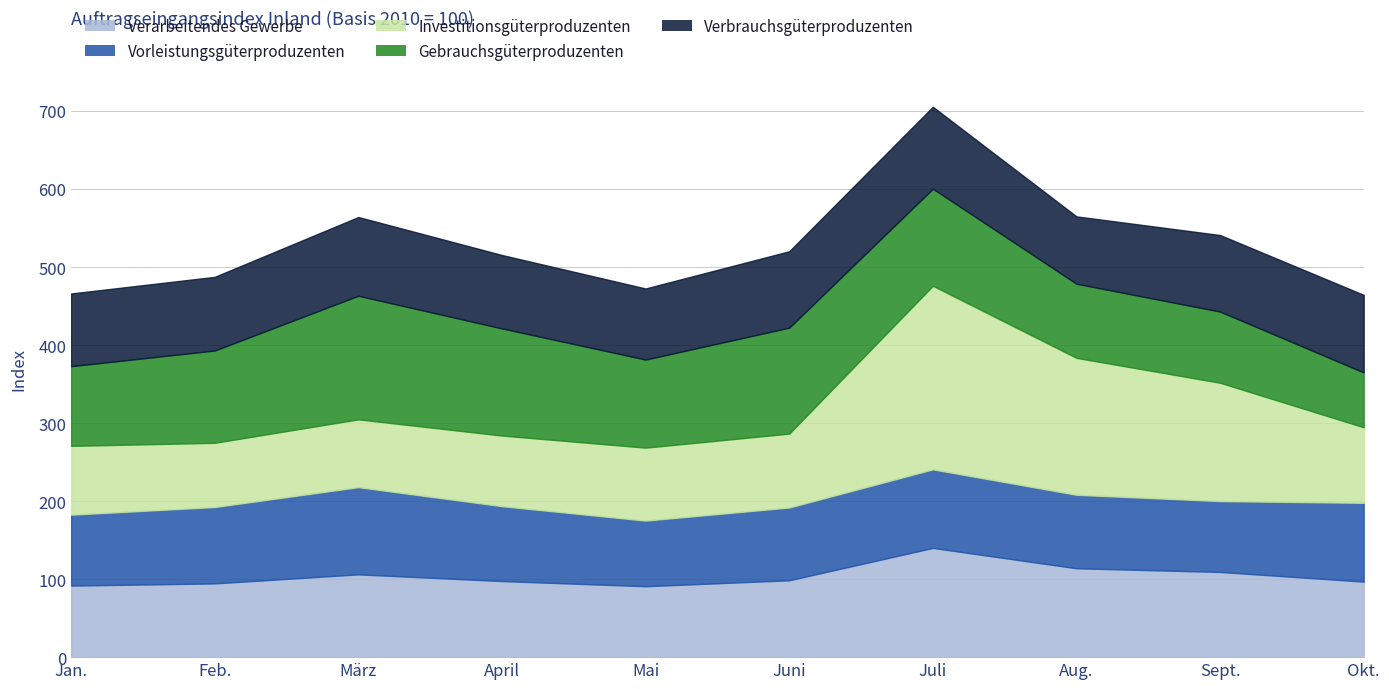

Rank the series by their maximum value, from lowest to highest.

Verbrauchsgüterproduzenten, Vorleistungsgüterproduzenten, Verarbeitendes Gewerbe, Gebrauchsgüterproduzenten, Investitionsgüterproduzenten